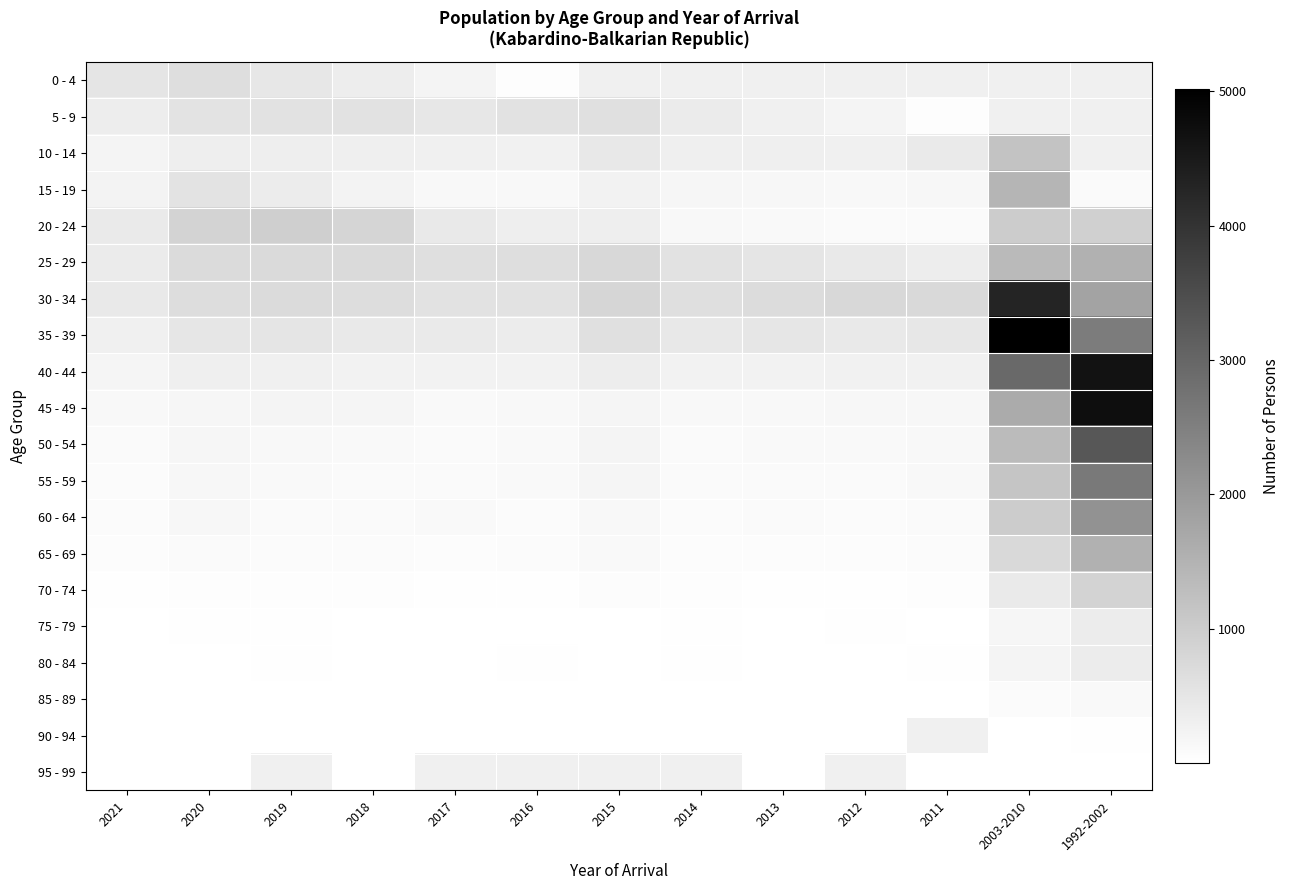

What is the difference between the highest and lowest values at 2019?

945.0